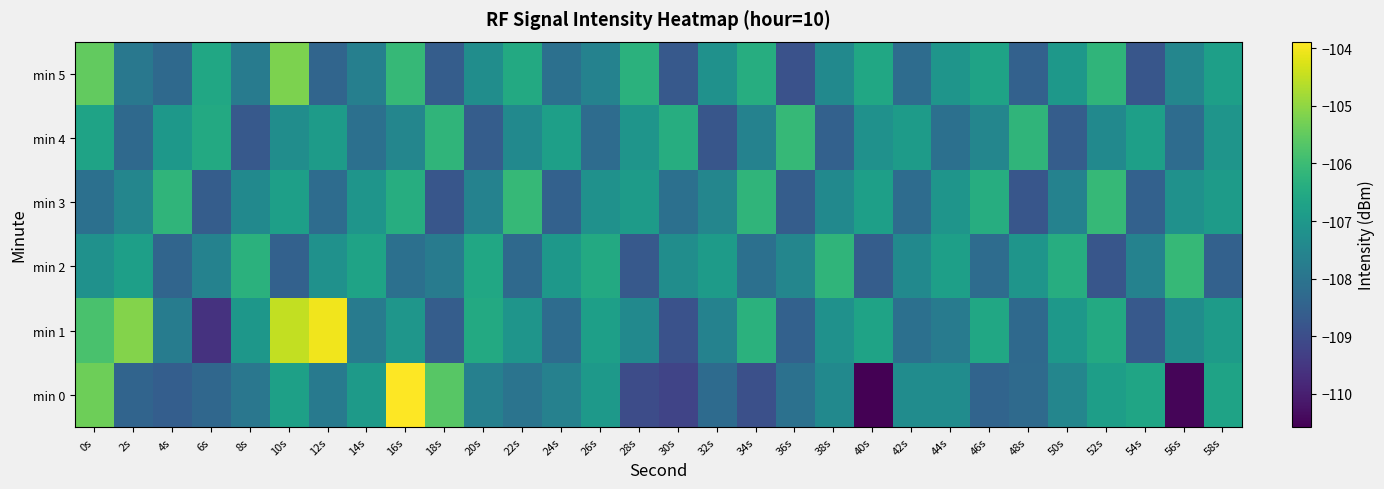

Reading left to right, transcribe all the data shown in this chart.

min 0: 0s=-105.4	2s=-108.4	4s=-108.6	6s=-108.3	8s=-107.9	10s=-106.8	12s=-107.9	14s=-106.9	16s=-103.9	18s=-105.6	20s=-107.7	22s=-108.0	24s=-107.6	26s=-107.0	28s=-109.0	30s=-109.2	32s=-108.2	34s=-108.9	36s=-108.1	38s=-107.4	40s=-110.6	42s=-107.3	44s=-107.3	46s=-108.4	48s=-108.3	50s=-107.5	52s=-106.8	54s=-106.6	56s=-110.5	58s=-106.7
min 1: 0s=-105.8	2s=-105.1	4s=-107.8	6s=-109.6	8s=-107.0	10s=-104.5	12s=-104.0	14s=-107.8	16s=-107.1	18s=-108.6	20s=-106.5	22s=-107.1	24s=-108.2	26s=-106.8	28s=-107.4	30s=-108.9	32s=-107.6	34s=-106.3	36s=-108.5	38s=-107.2	40s=-106.7	42s=-108.1	44s=-107.8	46s=-106.6	48s=-108.3	50s=-107.0	52s=-106.5	54s=-108.7	56s=-107.3	58s=-106.9
min 2: 0s=-107.2	2s=-106.8	4s=-108.4	6s=-107.6	8s=-106.3	10s=-108.5	12s=-107.2	14s=-106.7	16s=-108.1	18s=-107.8	20s=-106.6	22s=-108.3	24s=-107.0	26s=-106.5	28s=-108.7	30s=-107.3	32s=-106.9	34s=-108.1	36s=-107.5	38s=-106.2	40s=-108.6	42s=-107.4	44s=-106.8	46s=-108.2	48s=-107.1	50s=-106.4	52s=-108.8	54s=-107.6	56s=-106.1	58s=-108.5
min 3: 0s=-108.1	2s=-107.5	4s=-106.2	6s=-108.6	8s=-107.4	10s=-106.8	12s=-108.2	14s=-107.1	16s=-106.4	18s=-108.8	20s=-107.6	22s=-106.1	24s=-108.5	26s=-107.2	28s=-106.9	30s=-108.1	32s=-107.5	34s=-106.2	36s=-108.6	38s=-107.4	40s=-106.8	42s=-108.2	44s=-107.1	46s=-106.4	48s=-108.8	50s=-107.6	52s=-106.1	54s=-108.5	56s=-107.2	58s=-106.9
min 4: 0s=-106.7	2s=-108.3	4s=-107.0	6s=-106.5	8s=-108.7	10s=-107.3	12s=-106.9	14s=-108.1	16s=-107.5	18s=-106.2	20s=-108.6	22s=-107.4	24s=-106.8	26s=-108.2	28s=-107.1	30s=-106.4	32s=-108.8	34s=-107.6	36s=-106.1	38s=-108.5	40s=-107.2	42s=-106.9	44s=-108.1	46s=-107.5	48s=-106.2	50s=-108.6	52s=-107.4	54s=-106.8	56s=-108.2	58s=-107.1
min 5: 0s=-105.5	2s=-107.9	4s=-108.3	6s=-106.6	8s=-107.8	10s=-105.2	12s=-108.4	14s=-107.7	16s=-106.1	18s=-108.6	20s=-107.3	22s=-106.5	24s=-108.1	26s=-107.6	28s=-106.3	30s=-108.7	32s=-107.2	34s=-106.4	36s=-108.9	38s=-107.4	40s=-106.6	42s=-108.2	44s=-107.1	46s=-106.7	48s=-108.5	50s=-107.0	52s=-106.2	54s=-108.8	56s=-107.5	58s=-106.8